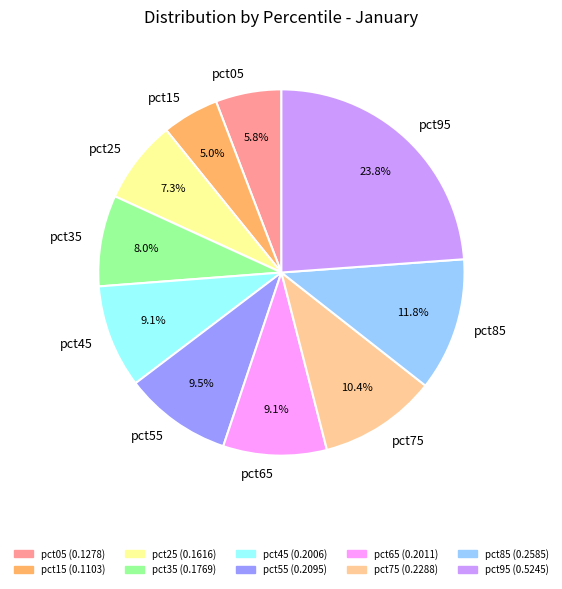

True or false: pct85 accounts for 12% of the total.

True